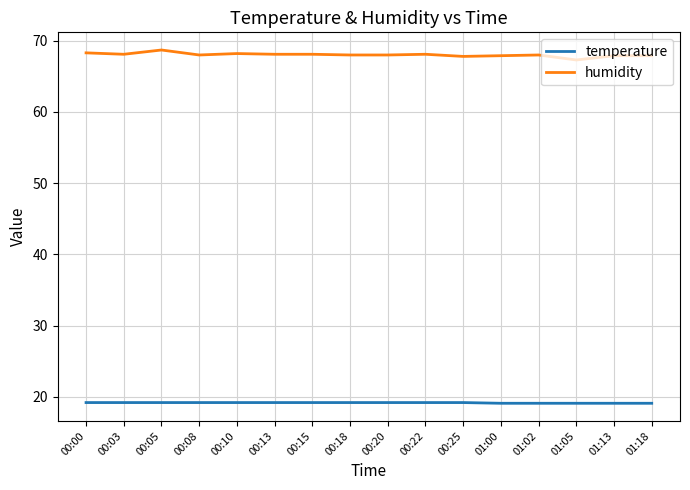

The value of humidity at 01:02 is 68.0. True or false?

True